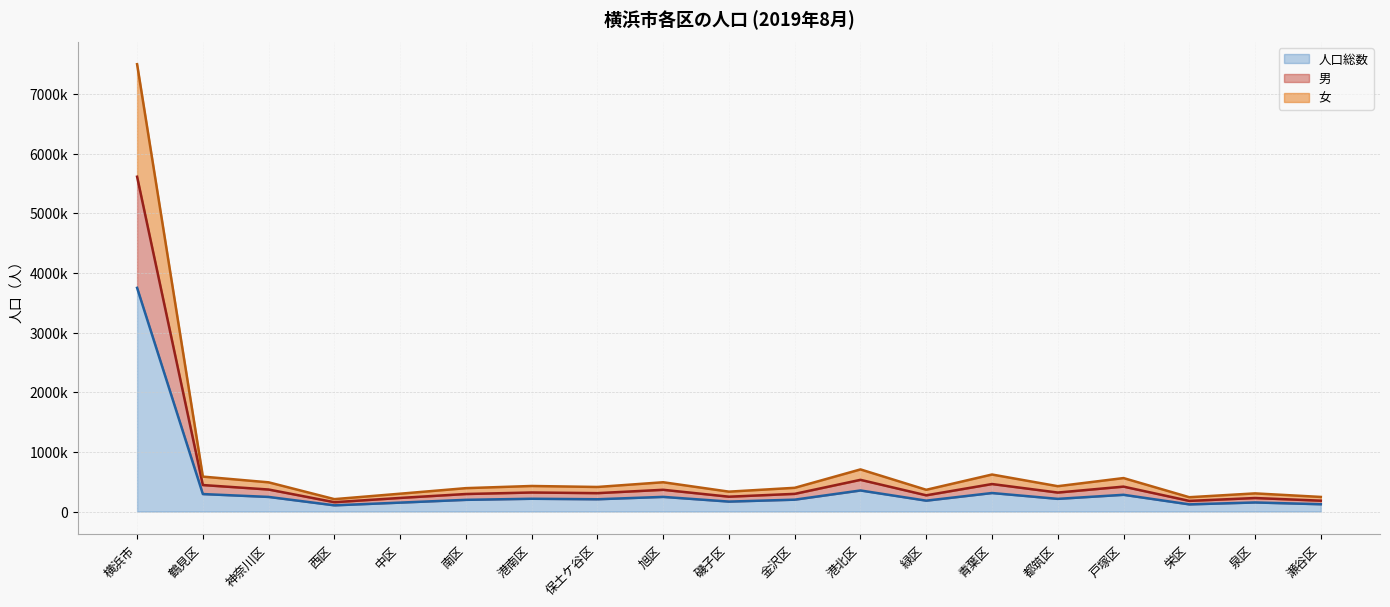

What is the total value across all series at 中区?

675798